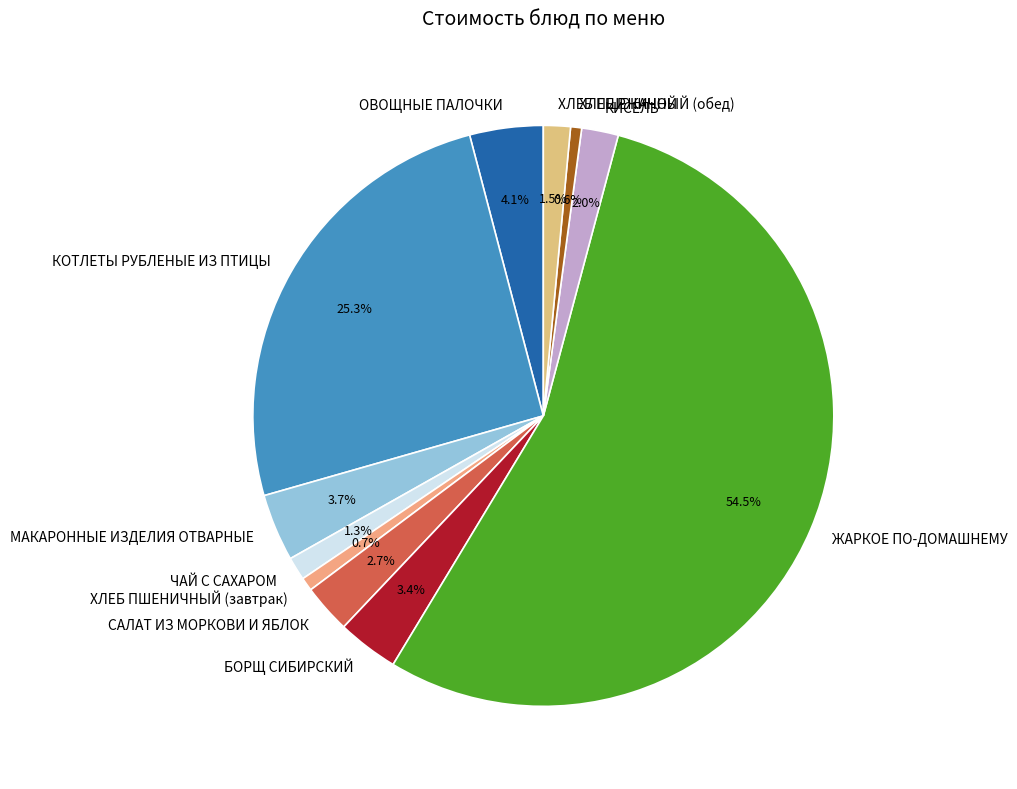

Count the number of slices in the pie.

11